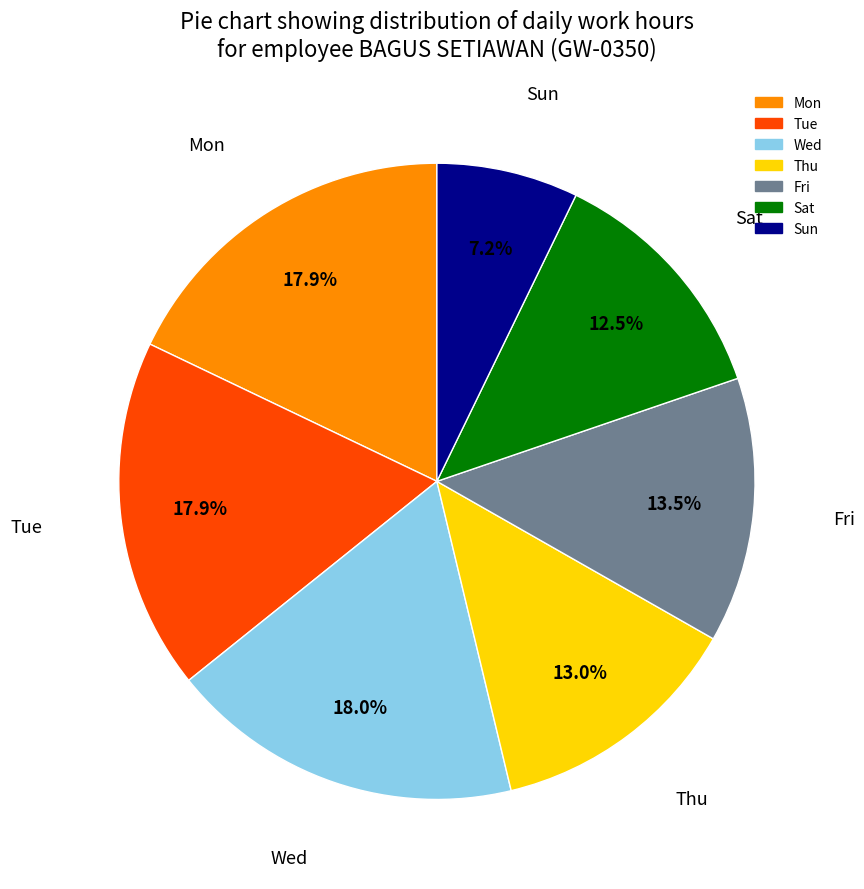

Does any single category account for the majority?

No